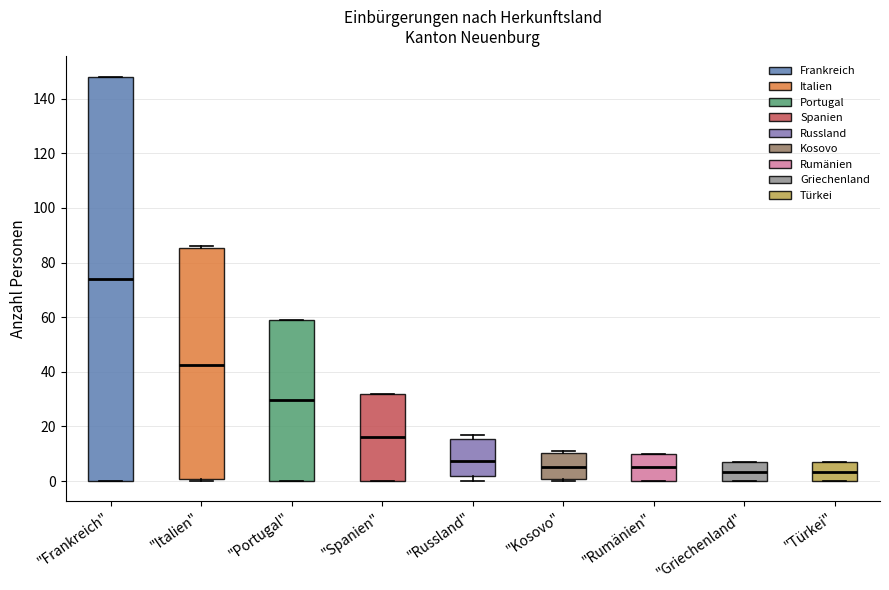

Where does the median line of the box for "Frankreich" sit on the y-axis? The values are not printed on the chart, so give them approximately, as read against the axis.

74